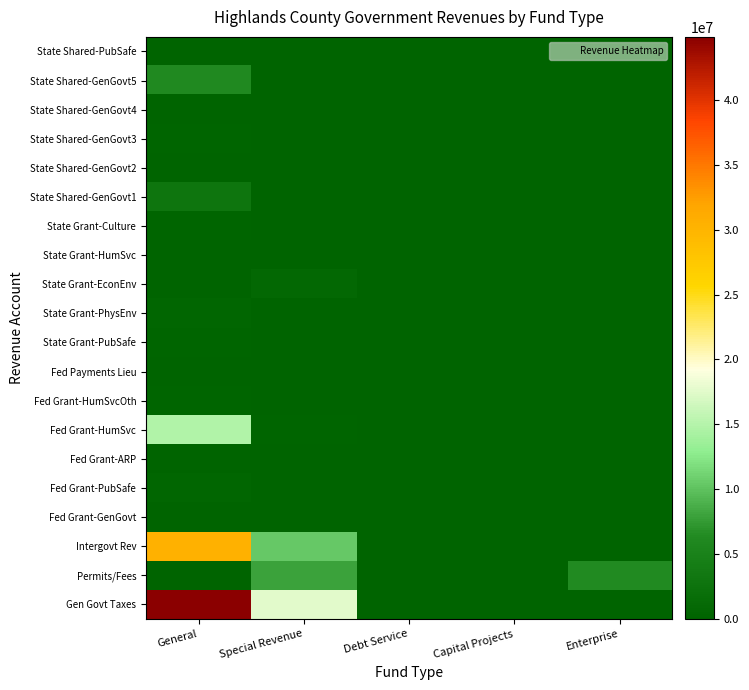

How many series are shown in this chart?

20